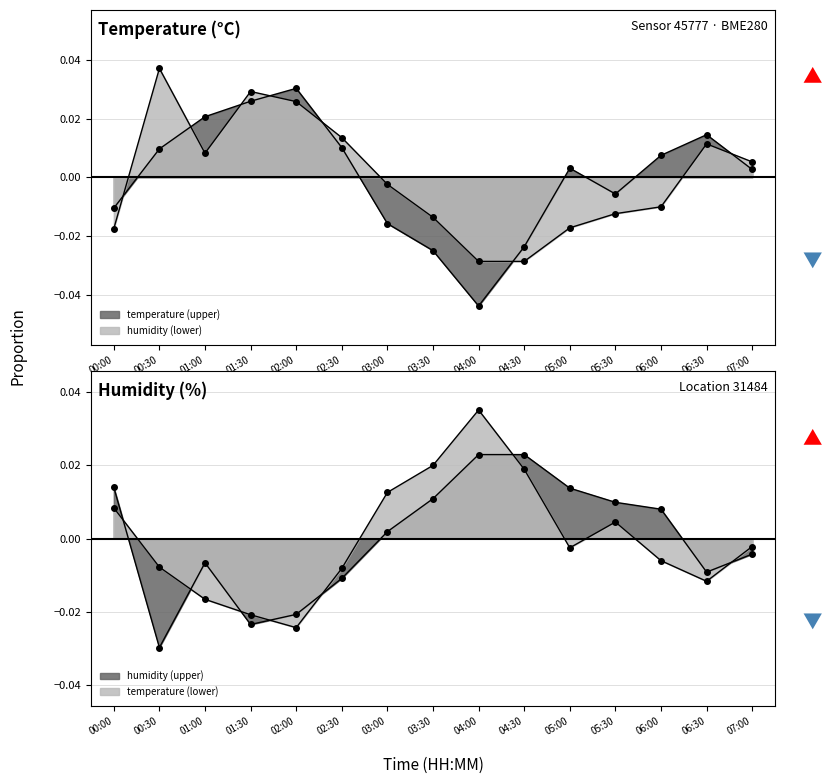

Is it true that temperature equals 0.0 at 04:00?

False